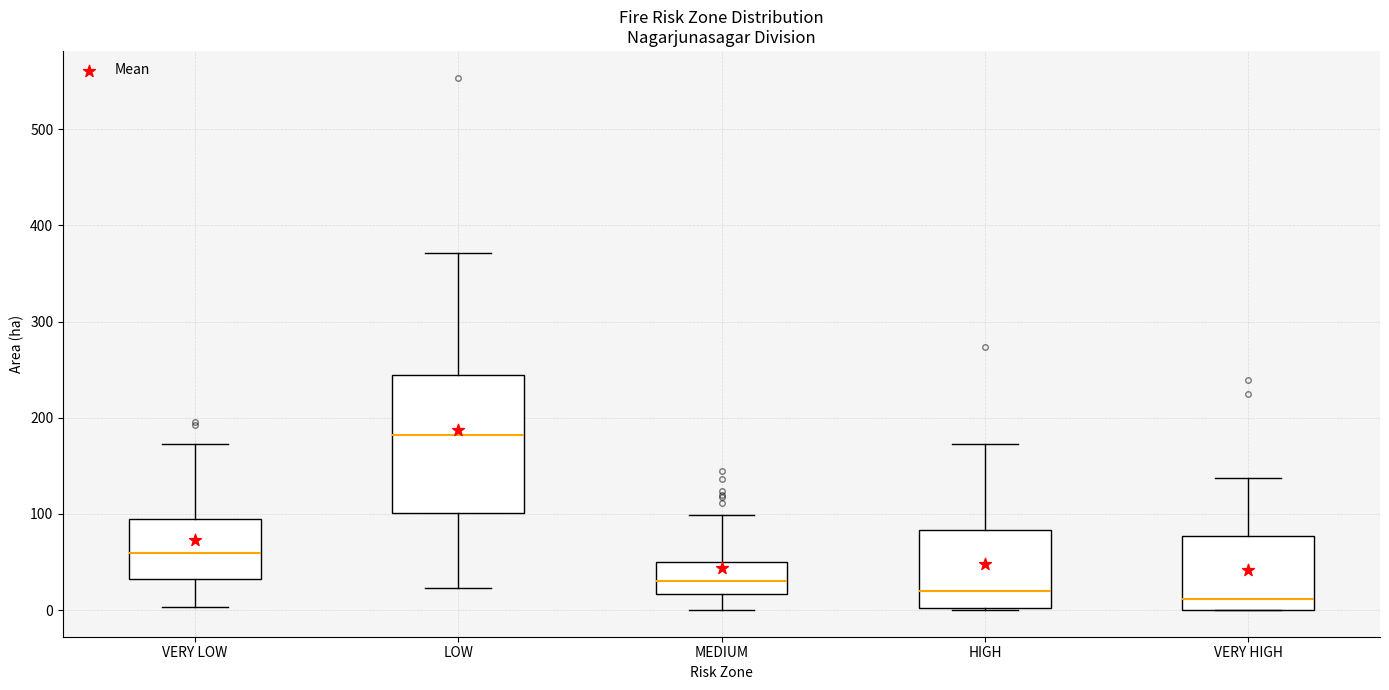

Reading left to right, transcribe this box plot: for each box, give where its median line is, the range the box spans, and where its two whiskers end, as read against the y-axis. The values are not printed on the chart, so give them approximately, as read against the axis.

VERY LOW: median 60, box 30 to 90, whiskers 0 to 170
LOW: median 180, box 100 to 240, whiskers 20 to 370
MEDIUM: median 30, box 20 to 50, whiskers 0 to 100
HIGH: median 20, box 0 to 80, whiskers 0 to 170
VERY HIGH: median 10, box 0 to 80, whiskers 0 to 140